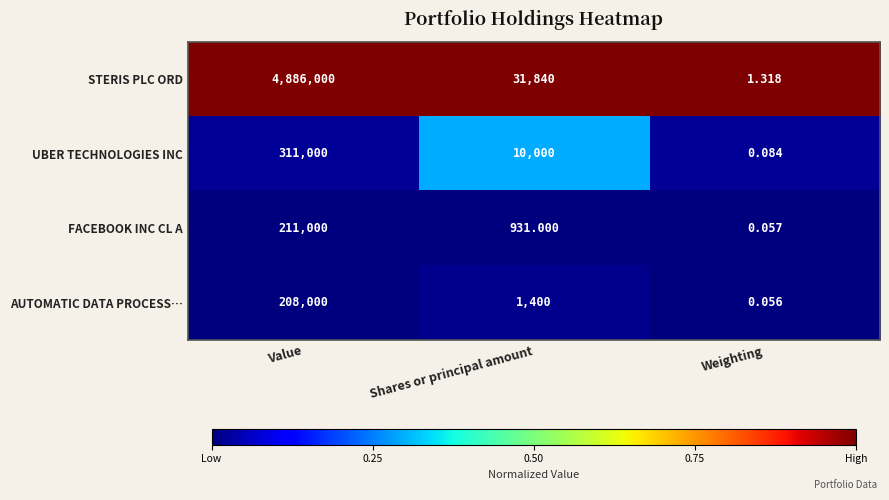

Which series changed the most between Value and Weighting?

STERIS PLC ORD